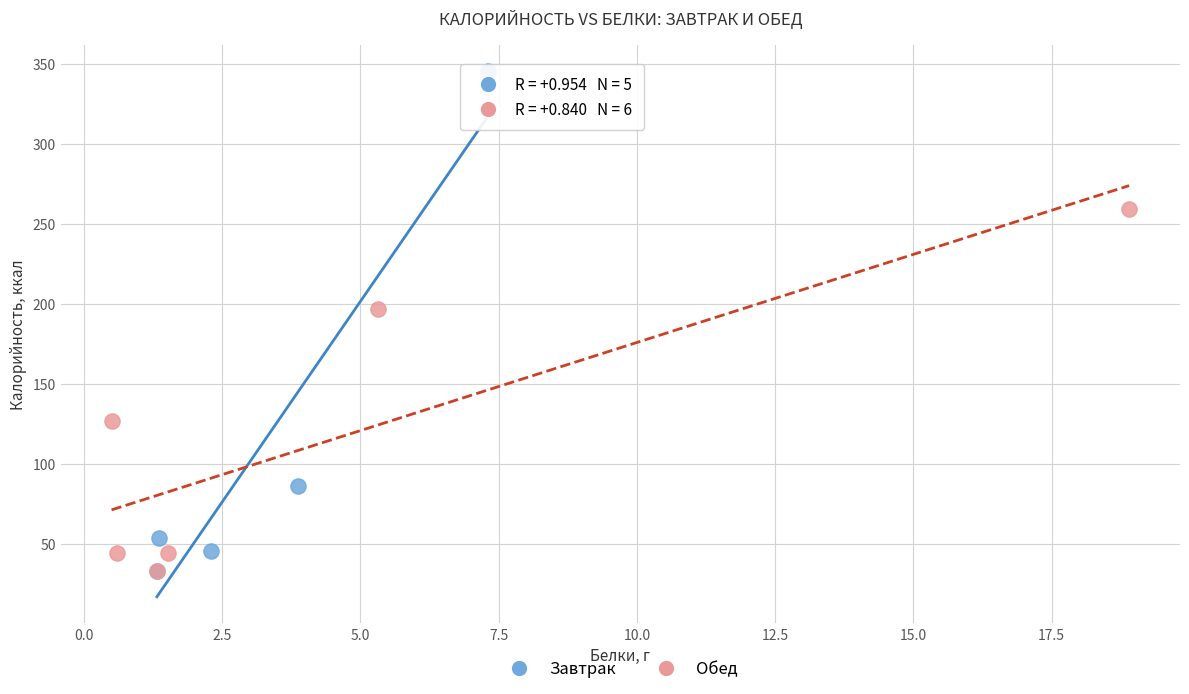

Which series contains the highest Y value?

Завтрак